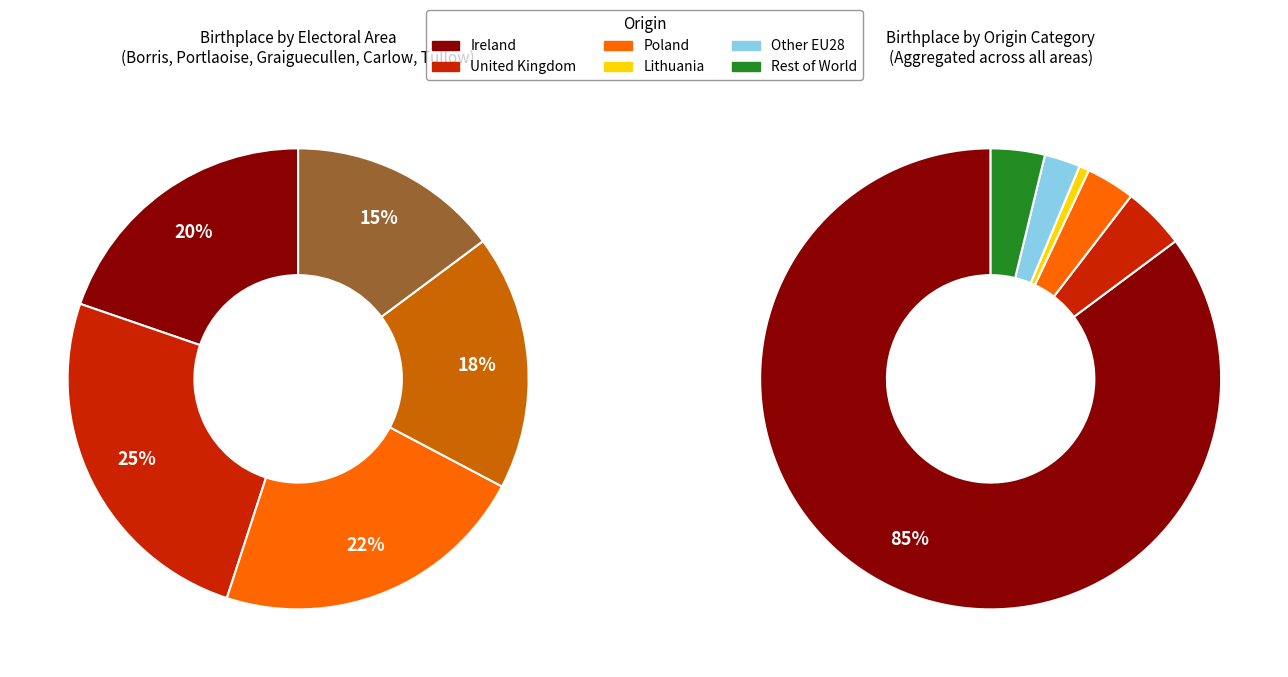

Does Borris-In-Ossory-Mountmellick account for over 50% of the chart?

No